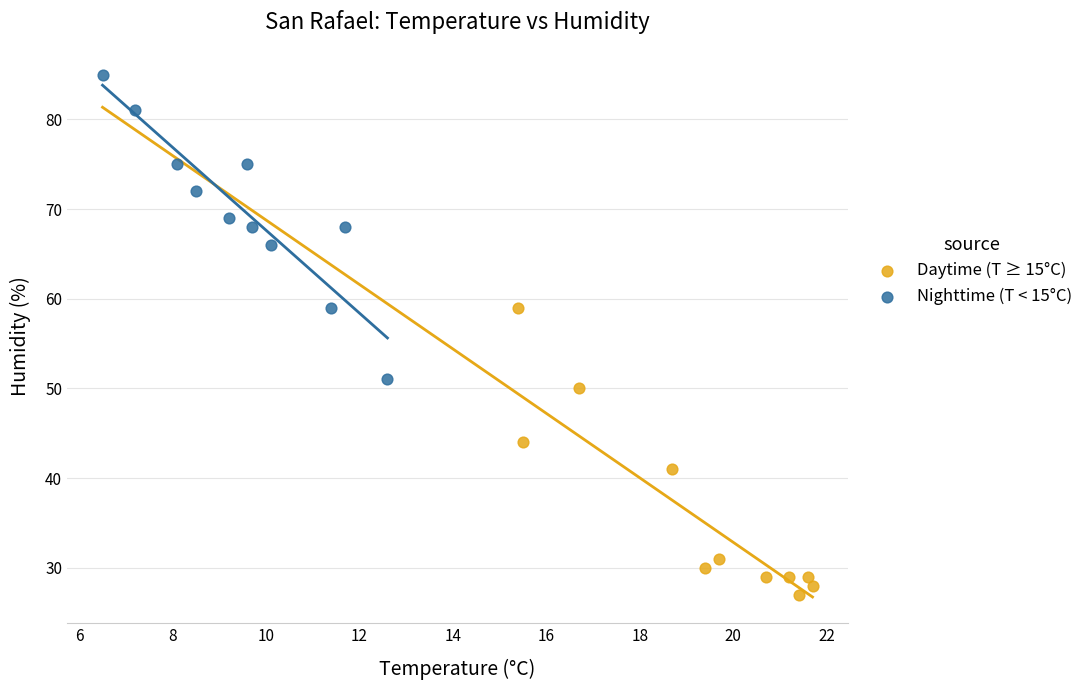

Which series has the widest spread of Y values?

Nighttime (T < 15°C)